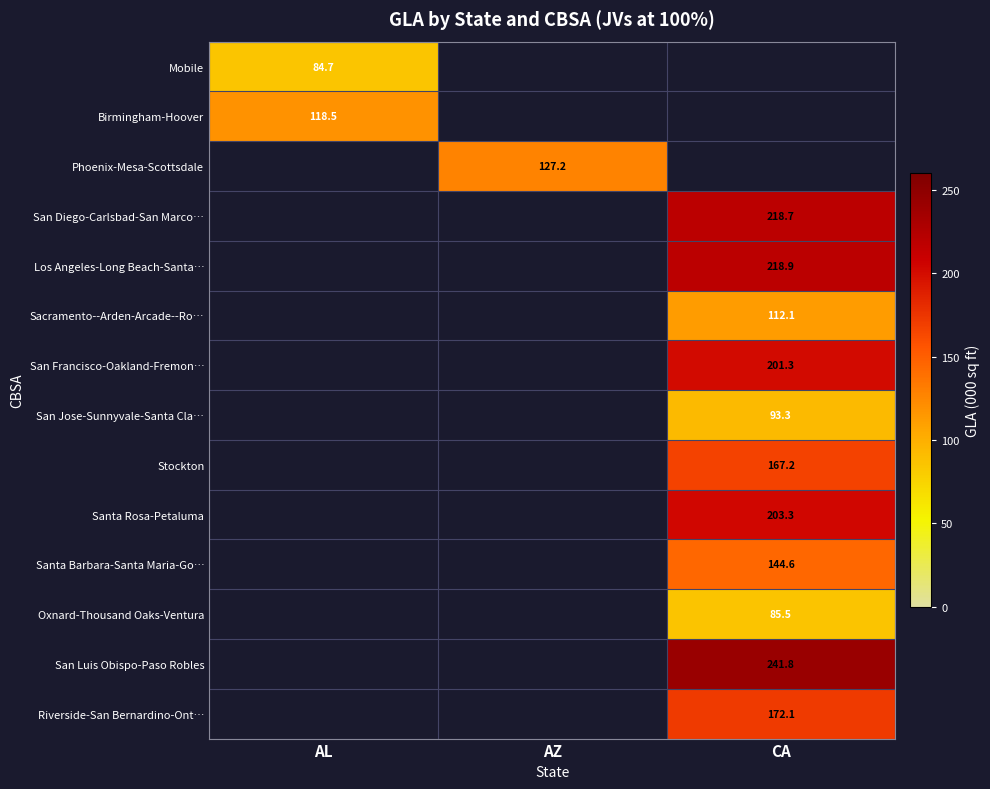

The San Jose-Sunnyvale-Santa Cla… series shows 93.3 at CA. True or false?

True